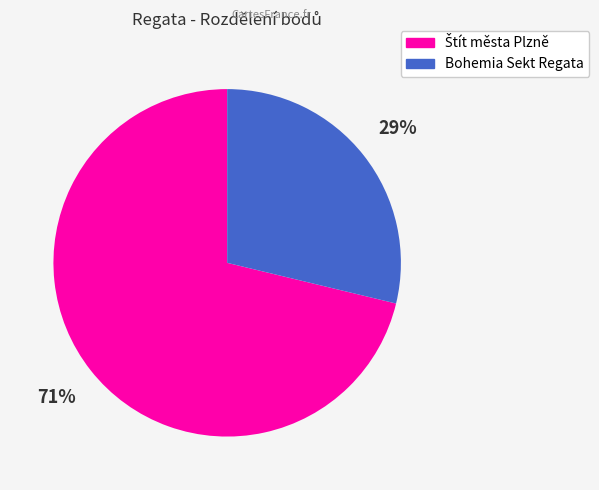

Is there any slice that represents more than half of the pie?

Yes